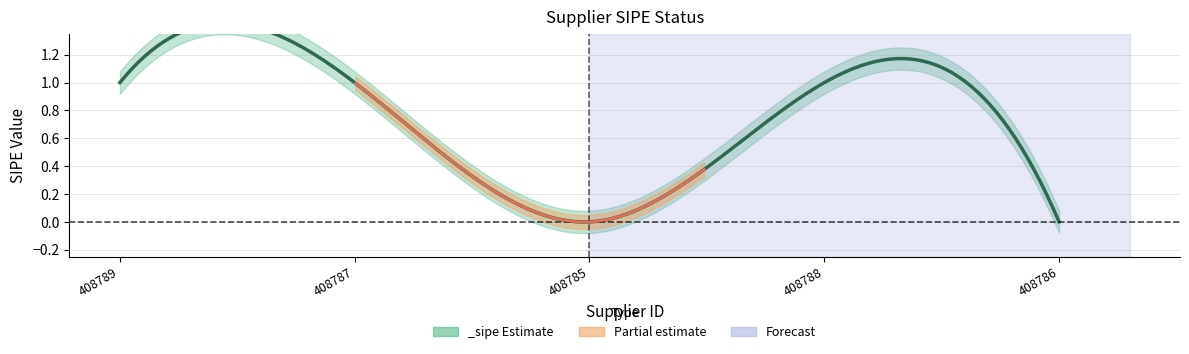

List the labels in order of value, largest first.

408789, 408787, 408788, 408785, 408786